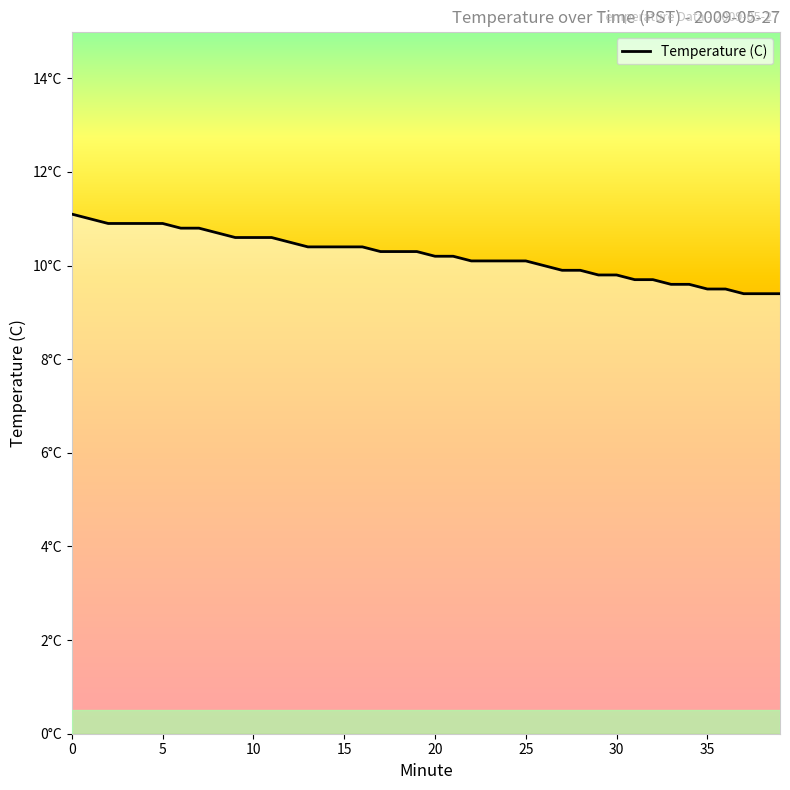

What is the ratio of the value at 13 to the value at 10?

1.0